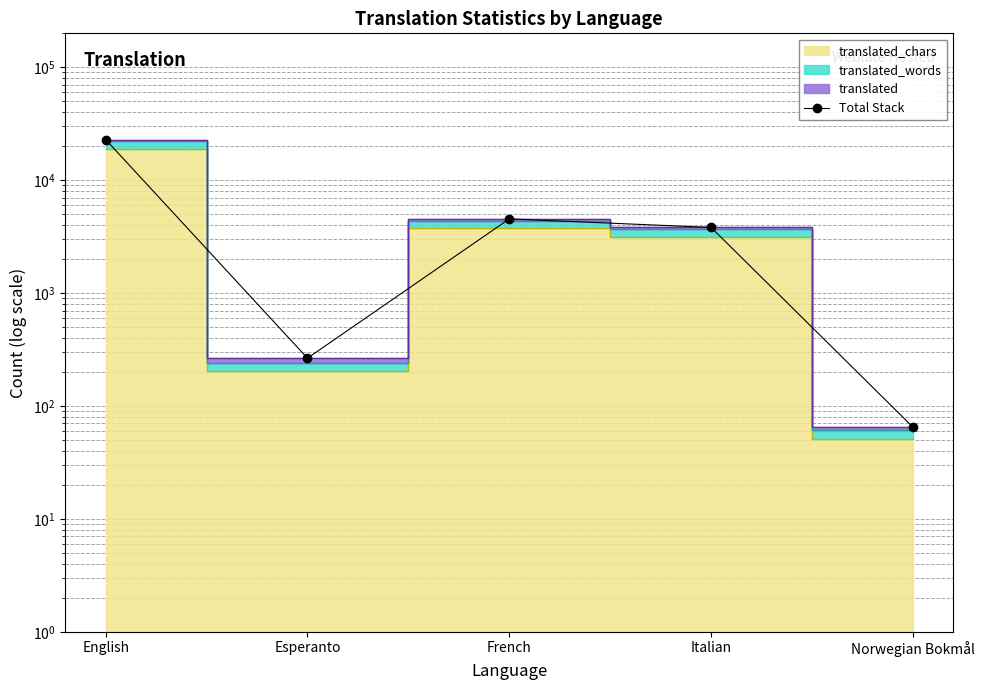

Which label corresponds to the smallest value in the chart?

Norwegian Bokmål